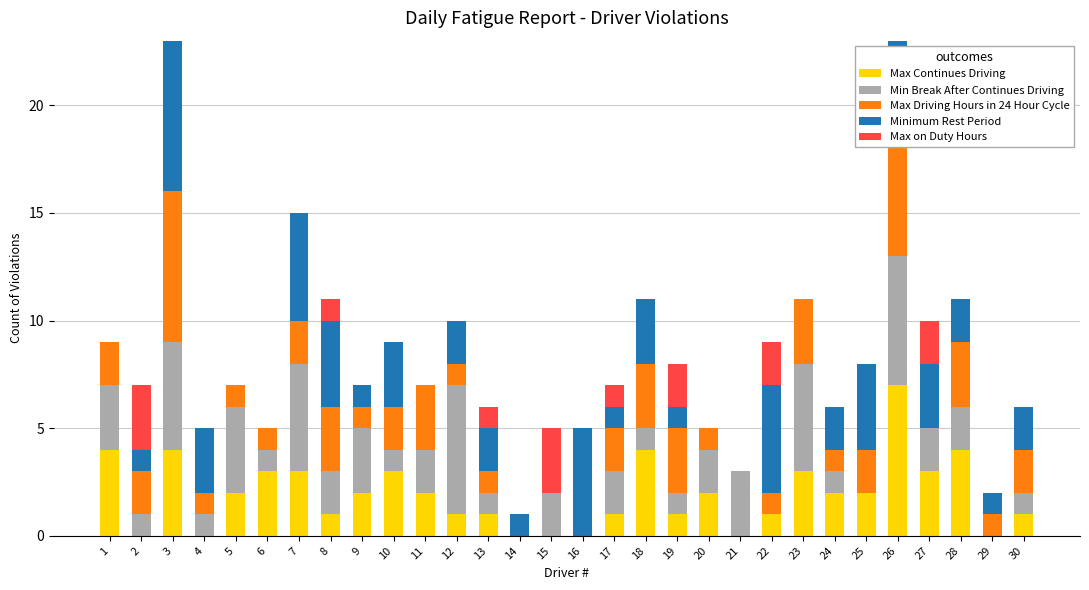

What is the highest value of the Max Continues Driving series?

7